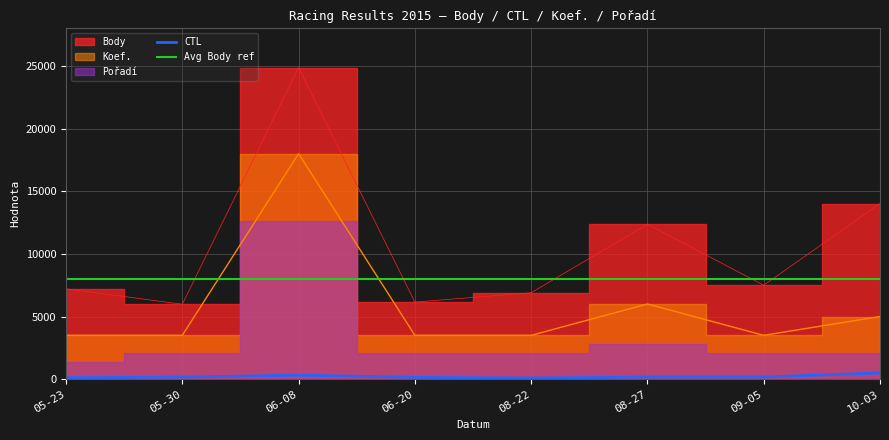

True or false: Avg Body ref has a value of 3395.0 at 05-23.

False